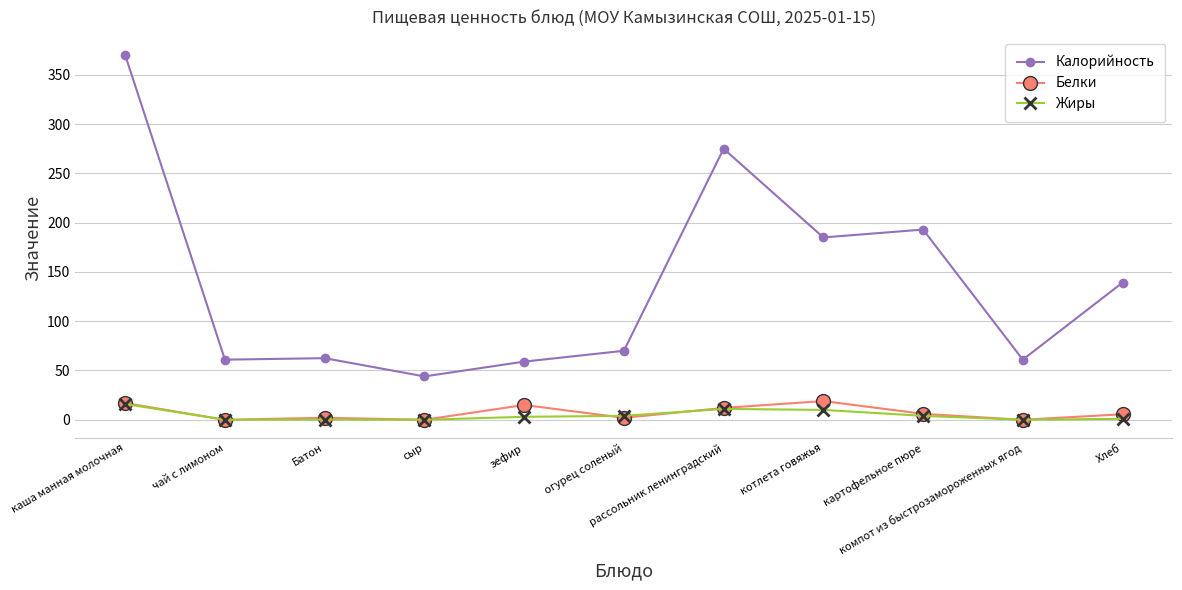

Which series has the largest range (max minus min)?

Калорийность